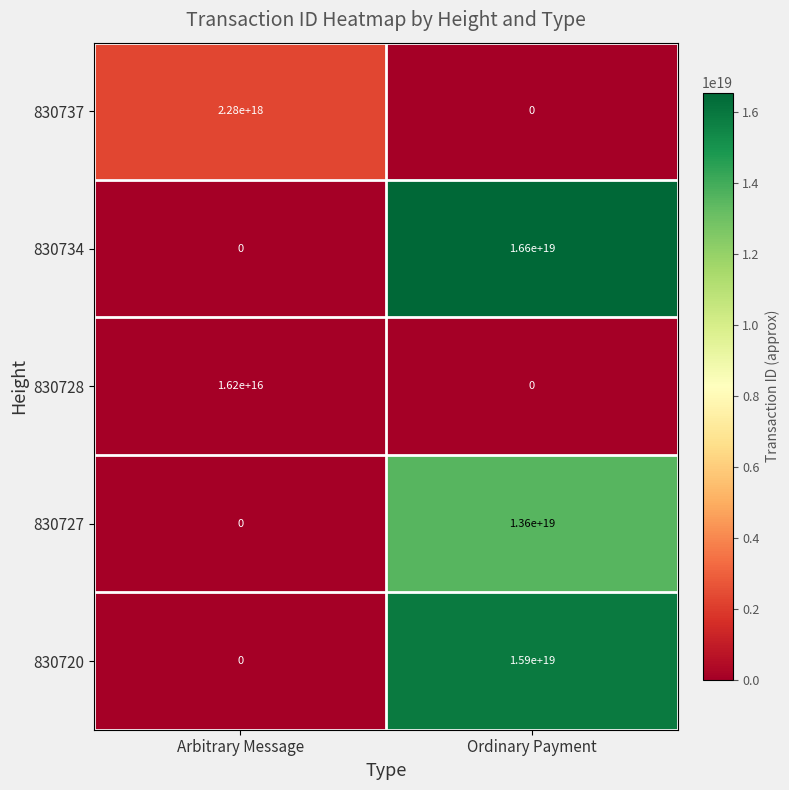

Between Arbitrary Message and Ordinary Payment, which series saw the biggest shift?

830734